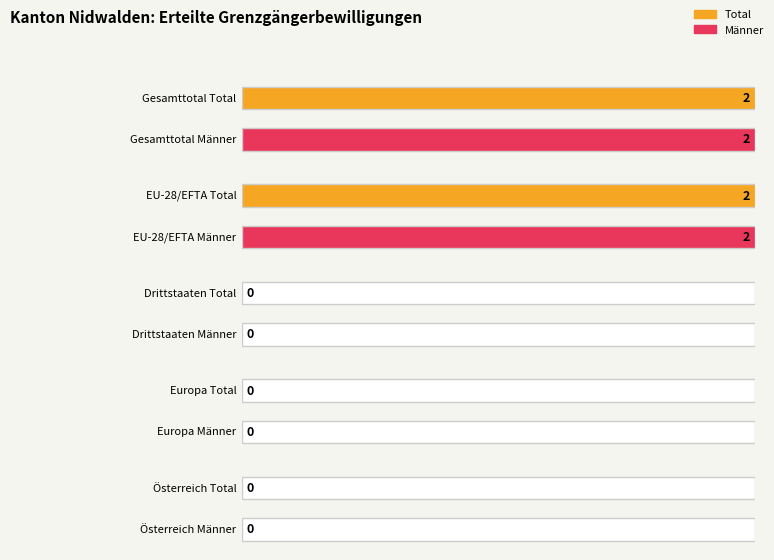

What is the label of the 5th bar from the right?

Gesamttotal